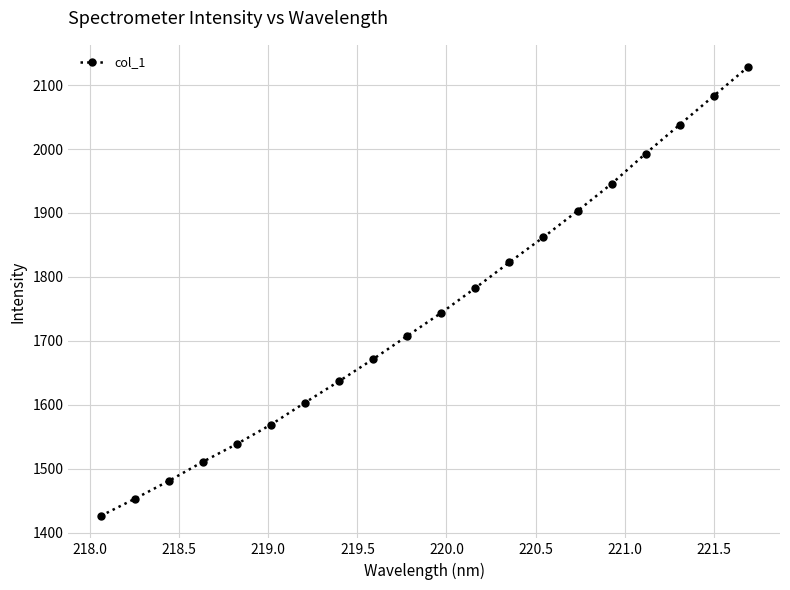

What is the sum of all values?

34901.7